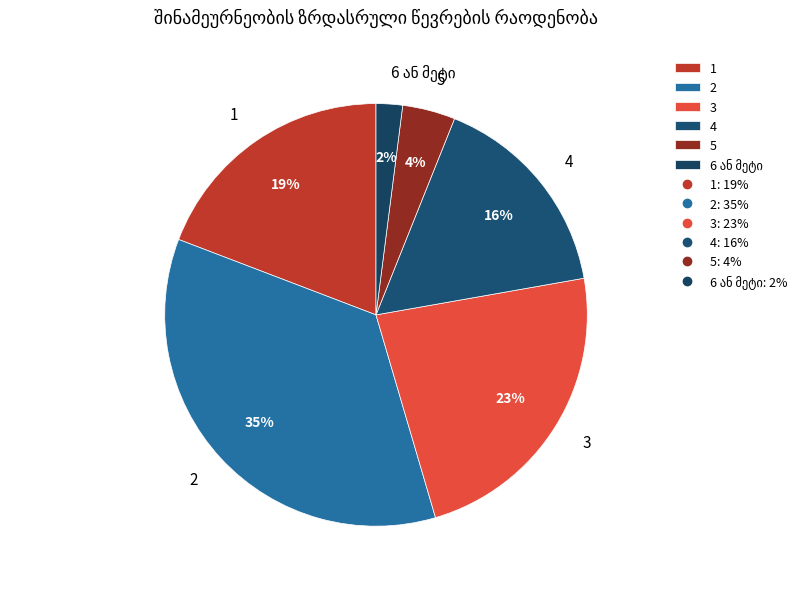

Is it true that 1 is 33% of the pie?

False